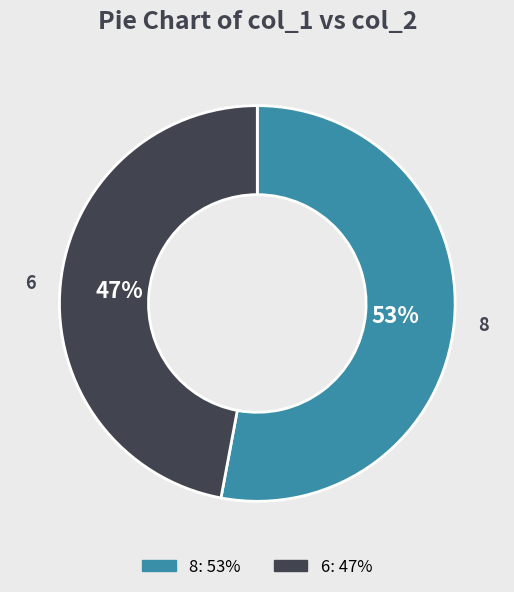

Does any single category account for the majority?

Yes